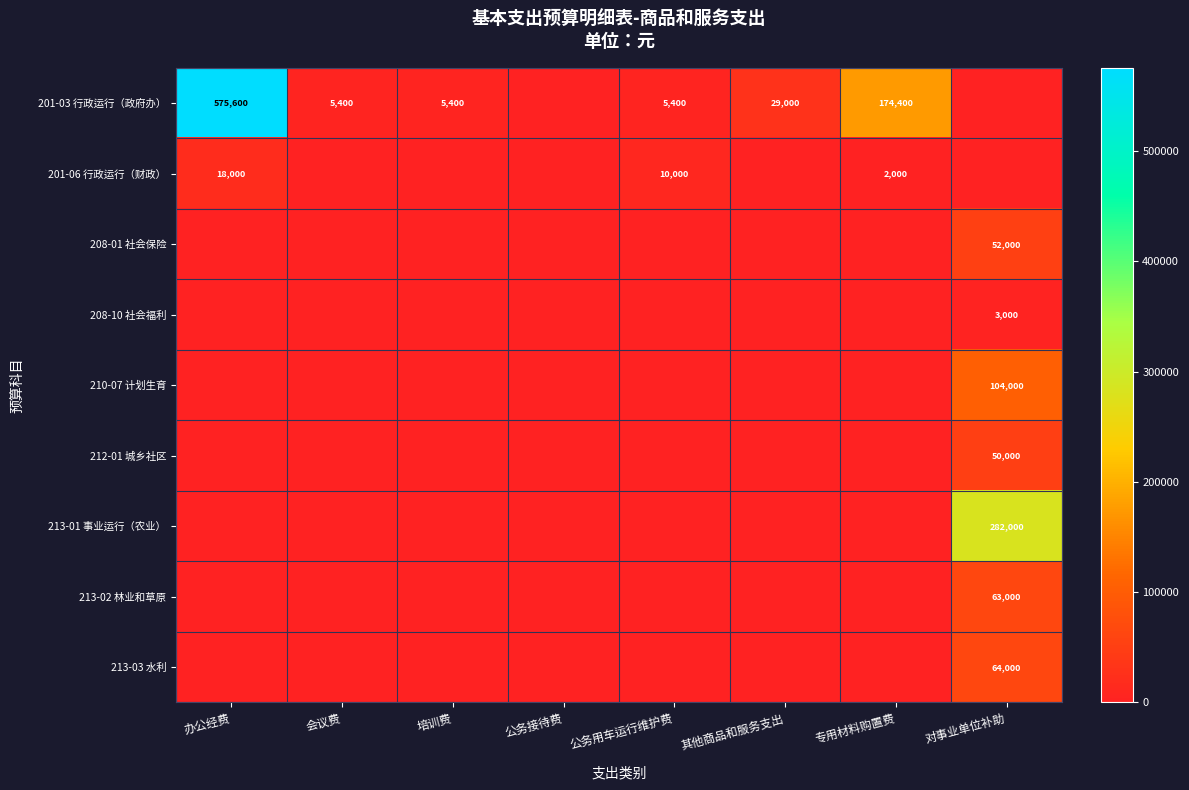

The value of 201-03 行政运行（政府办） at 办公经费 is 575600.0. True or false?

True